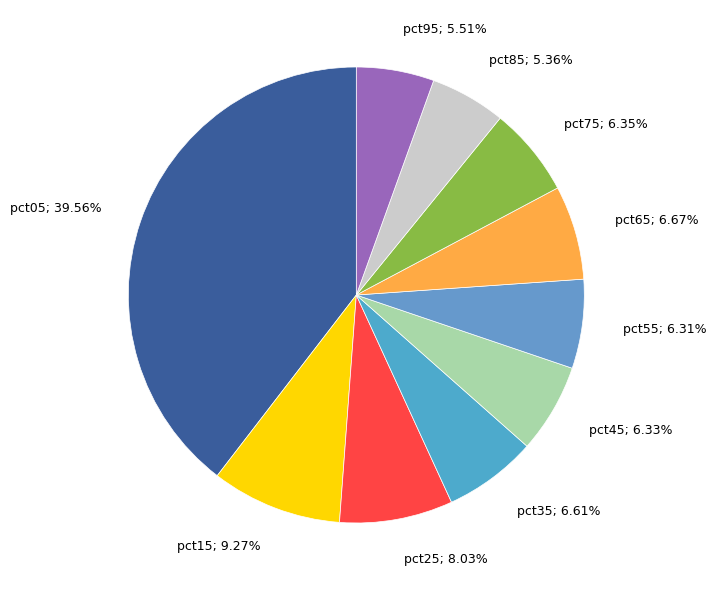

Which slice is the largest?

pct05